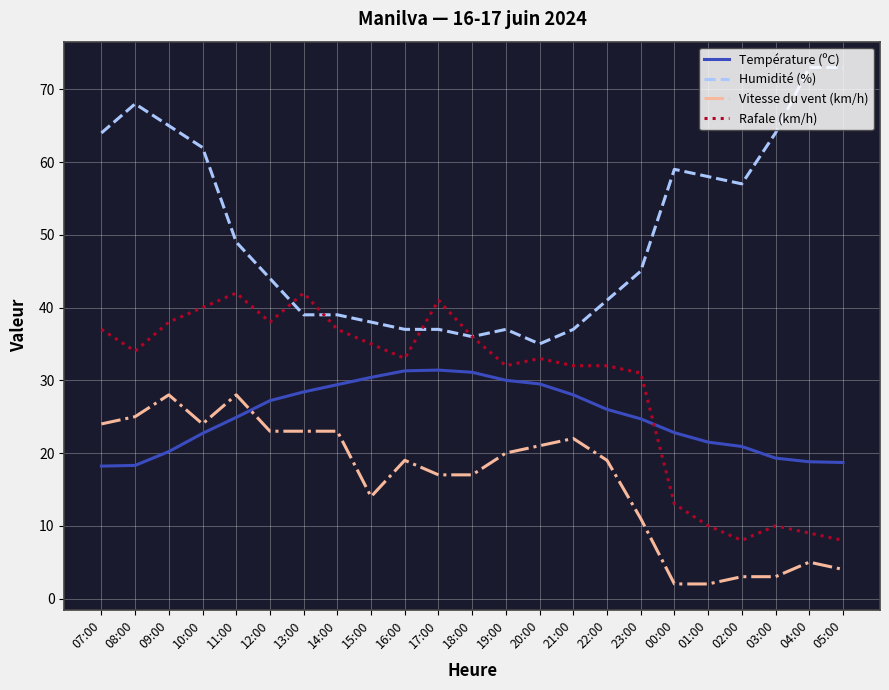

What are all the series names shown in the legend?

Température (ºC), Humidité (%), Vitesse du vent (km/h), Rafale (km/h)